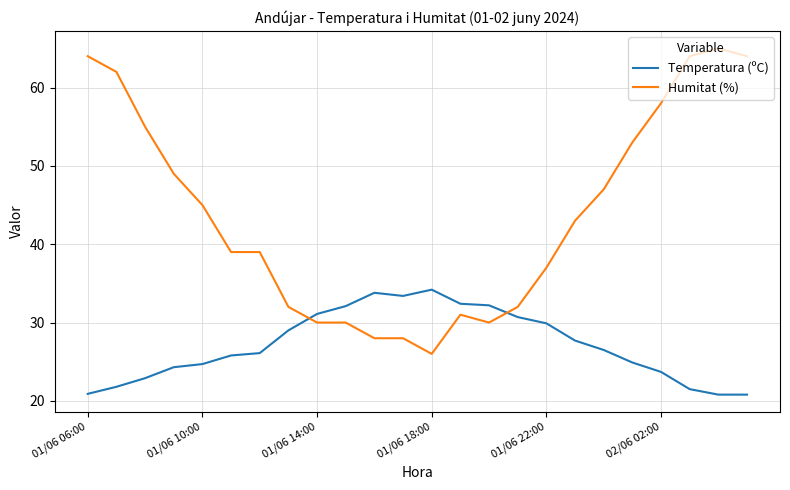

Which series has the largest range (max minus min)?

Humitat (%)